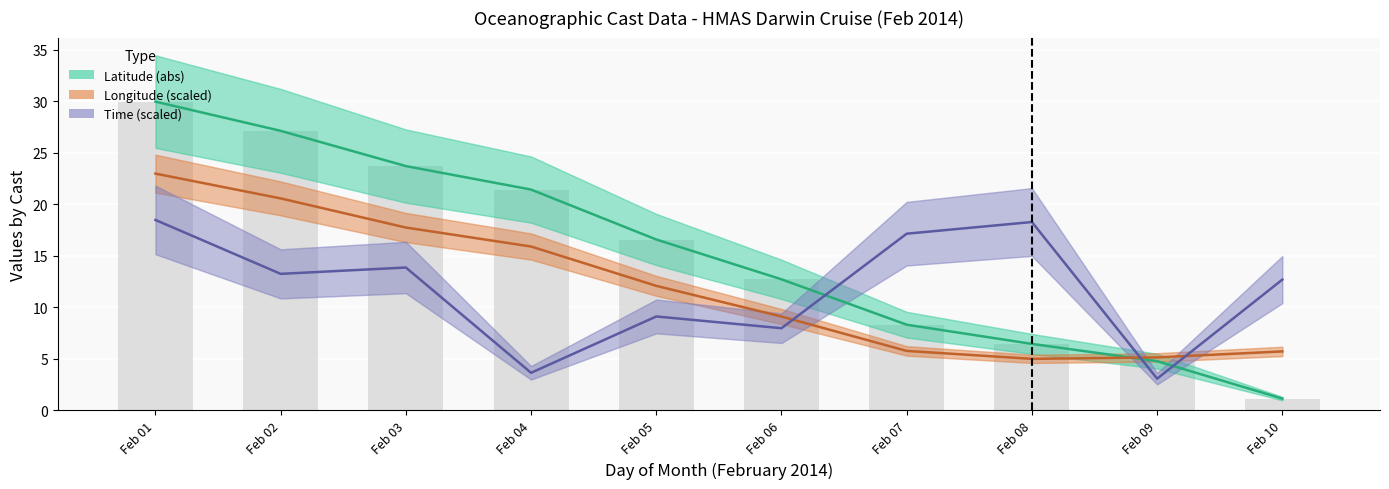

At which category is the sum across all series the highest?

Feb 01